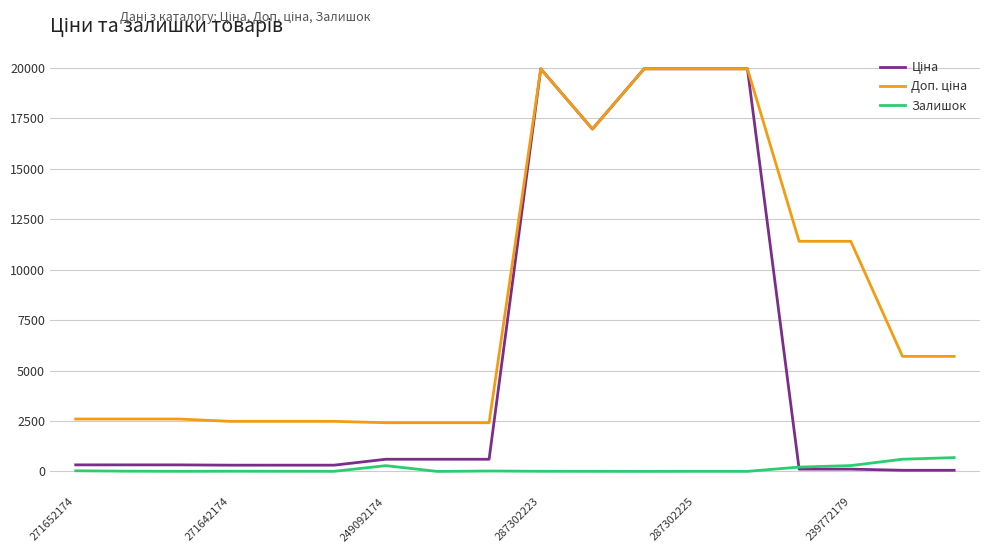

What is the highest value of the Залишок series?

686.0